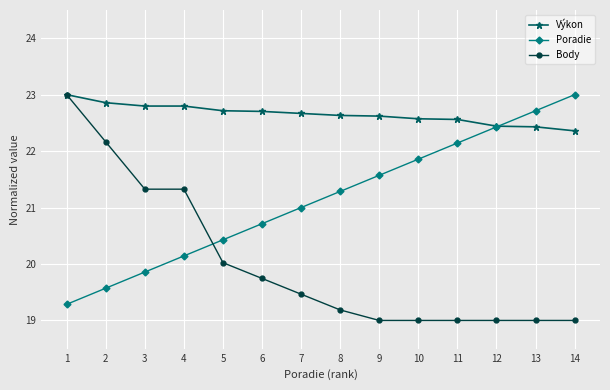

At how many categories does at least one series exceed 20?

14